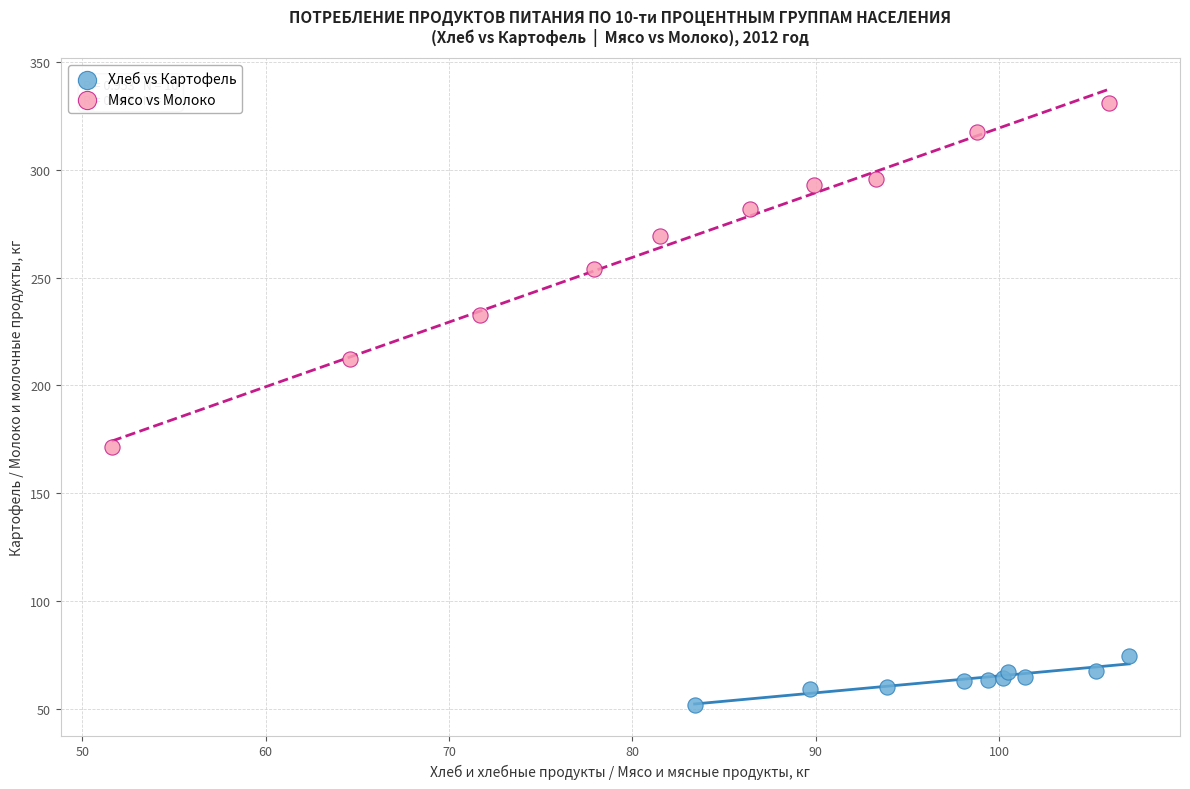

Which series has the largest Y range (max minus min)?

Мясо vs Молоко